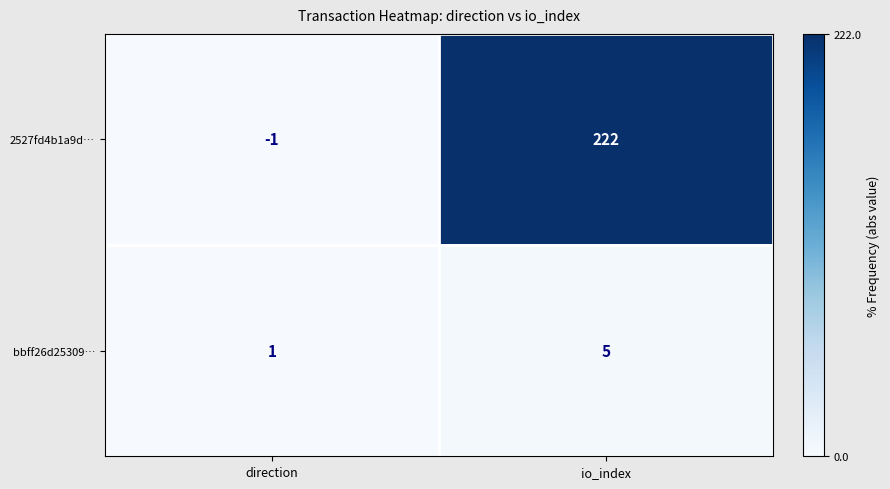

What is the difference between the maximum and minimum values in the bbff26d25309… series?

4